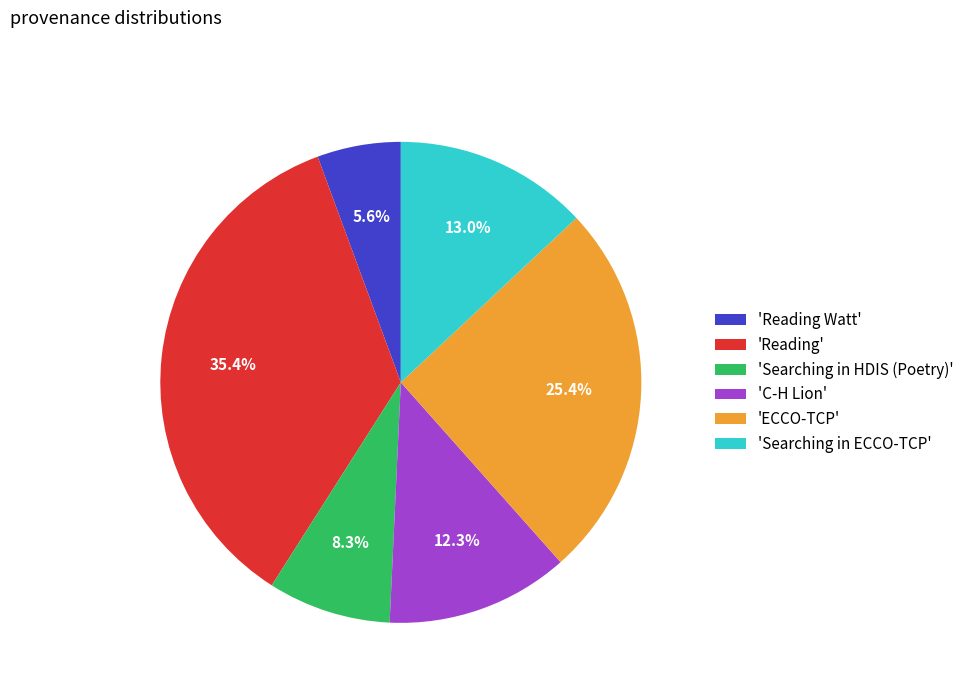

How many slices are in this pie chart?

6